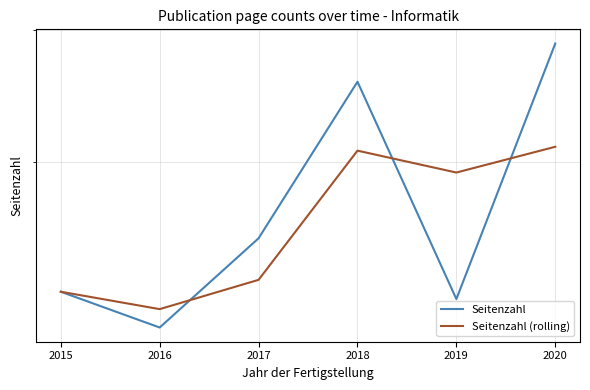

What are all the series names shown in the legend?

Seitenzahl, Seitenzahl (rolling)